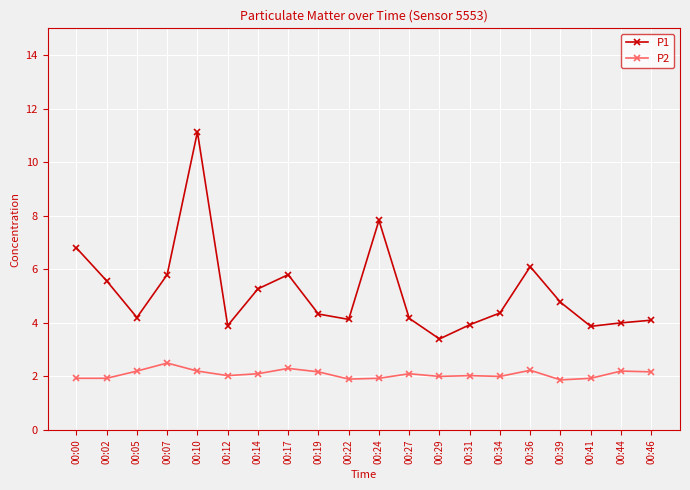

The P1 series shows 1.3 at 00:02. True or false?

False